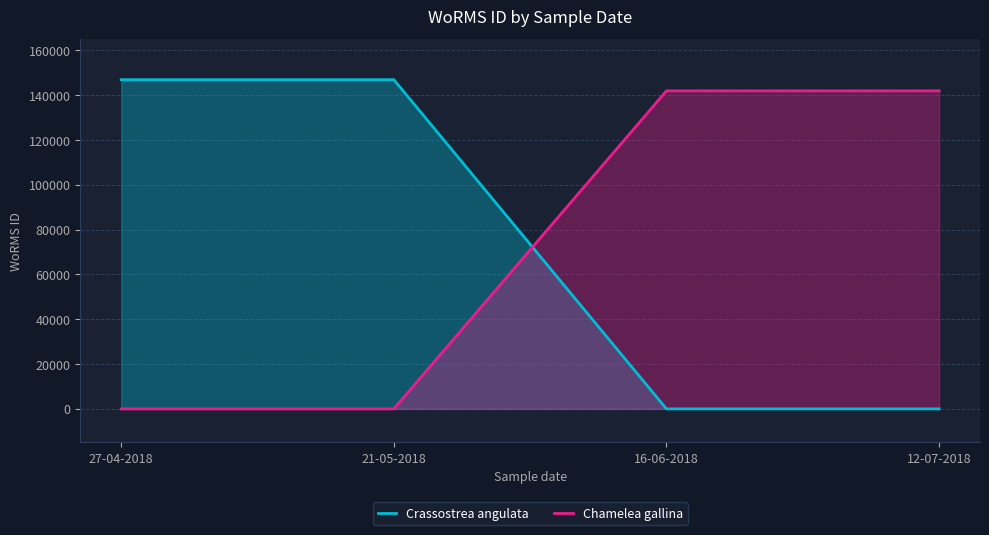

True or false: Crassostrea angulata has more than 1 interior local peaks.

False